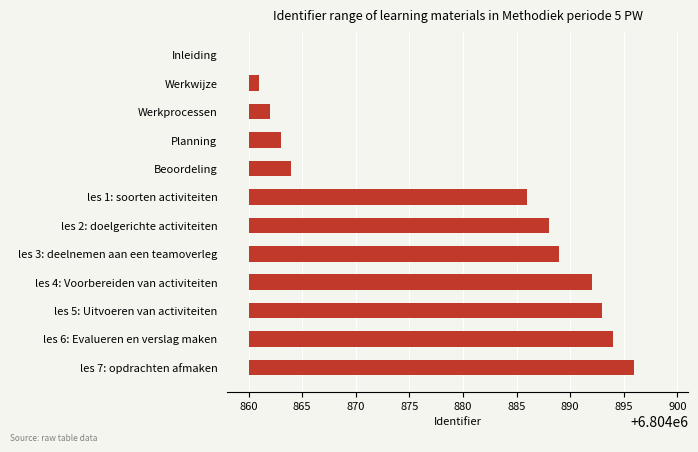

What is the sum of the values at les 2: doelgerichte activiteiten and Werkwijze?

29